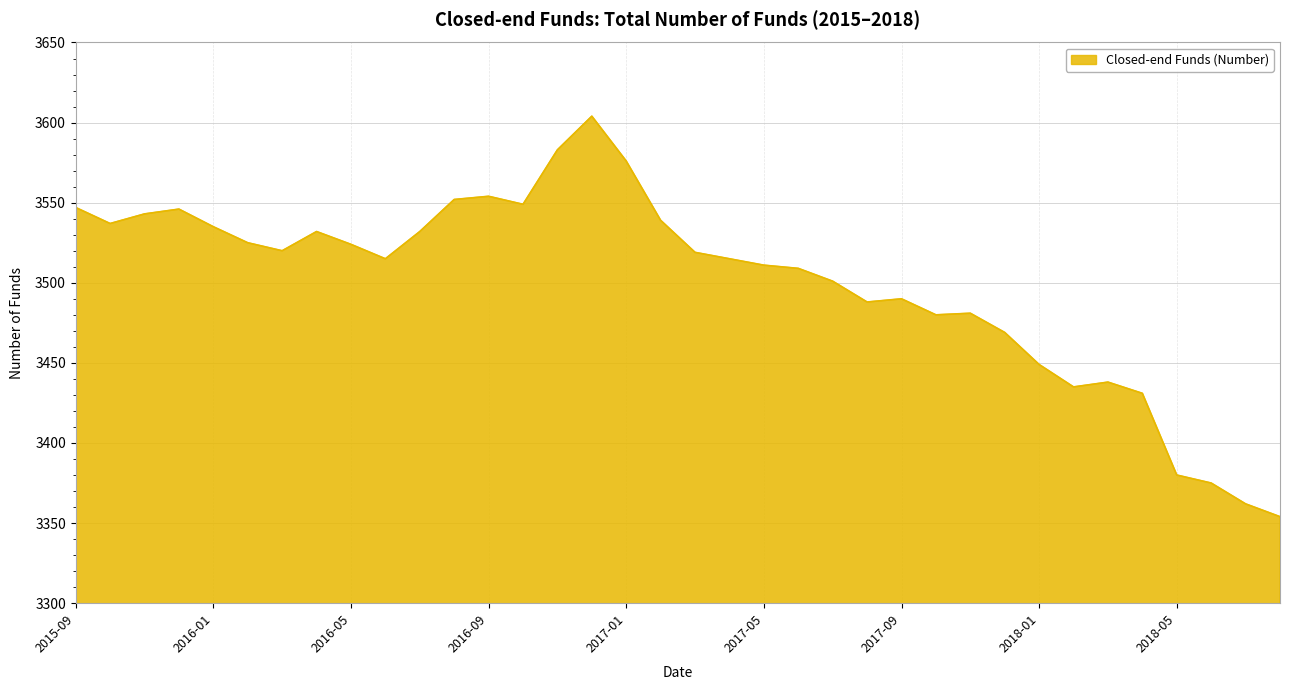

What is the smallest value displayed?

3354